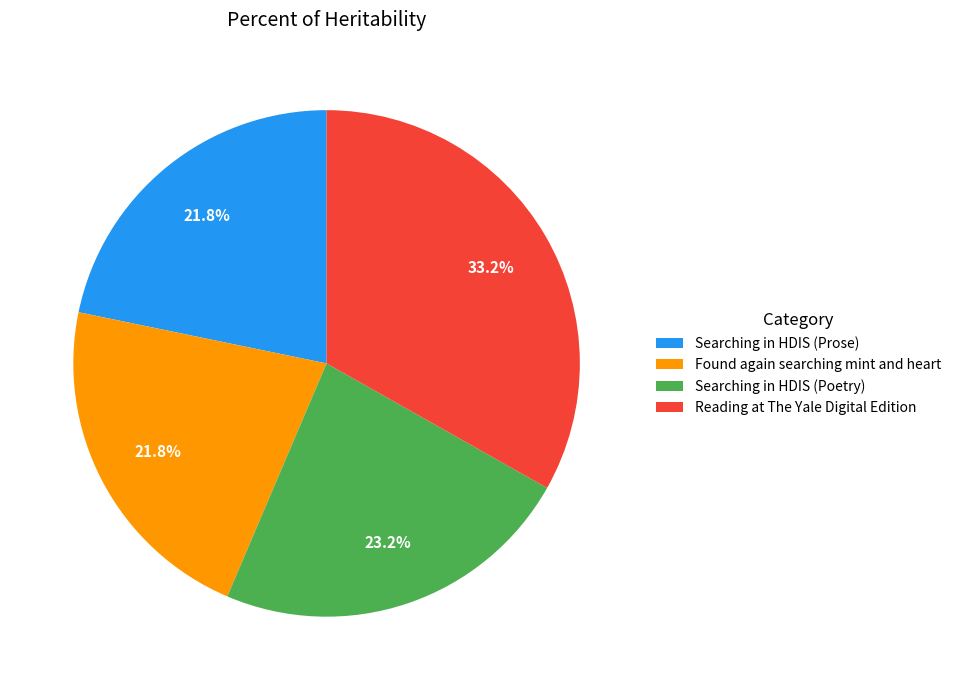

Which slice is the largest?

Reading at The Yale Digital Edition